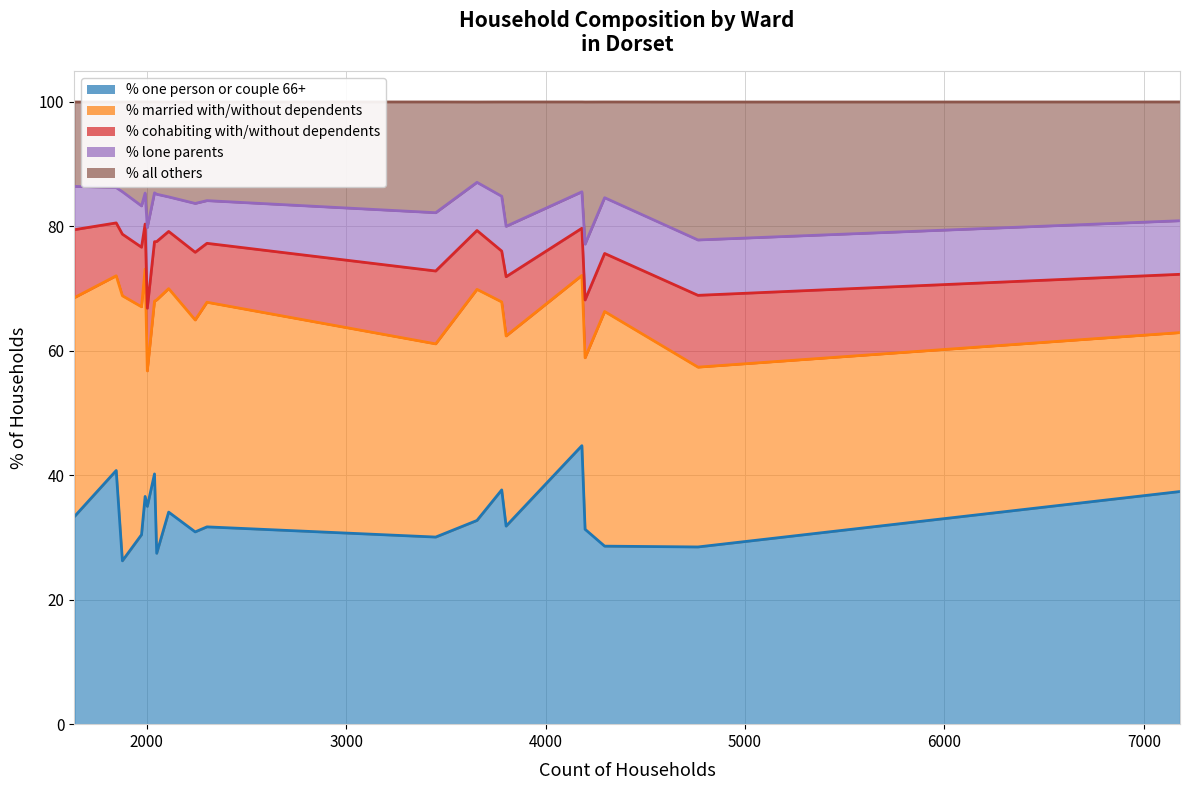

How many lines are shown in the chart?

5